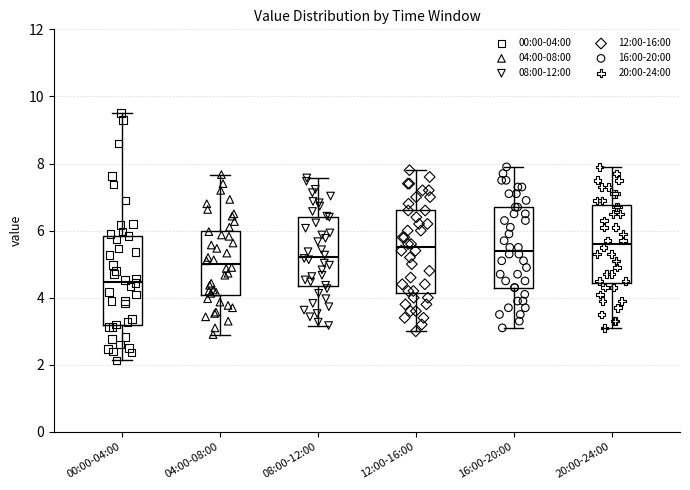

Where does the upper whisker of the box for 16:00-20:00 end on the y-axis? The values are not printed on the chart, so give them approximately, as read against the axis.

8.0